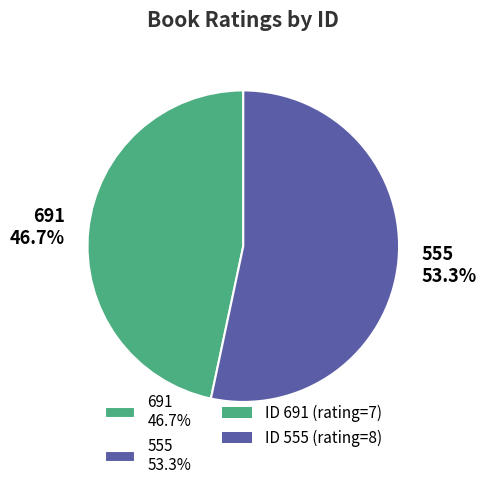

Combined, what portion of the pie is 691 and 555?

100.0%